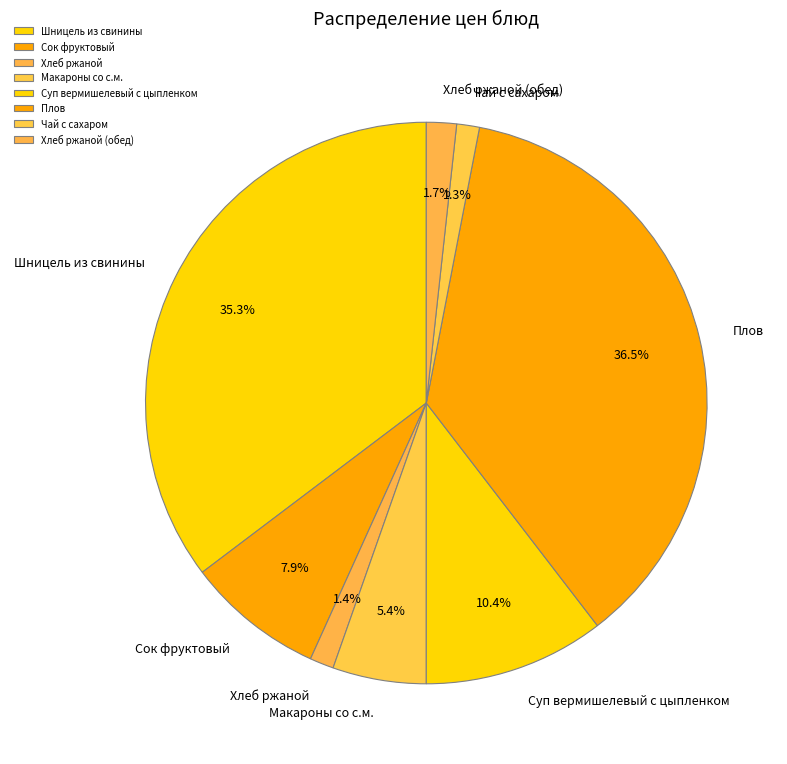

Between Плов and Шницель из свинины, which is larger?

Плов